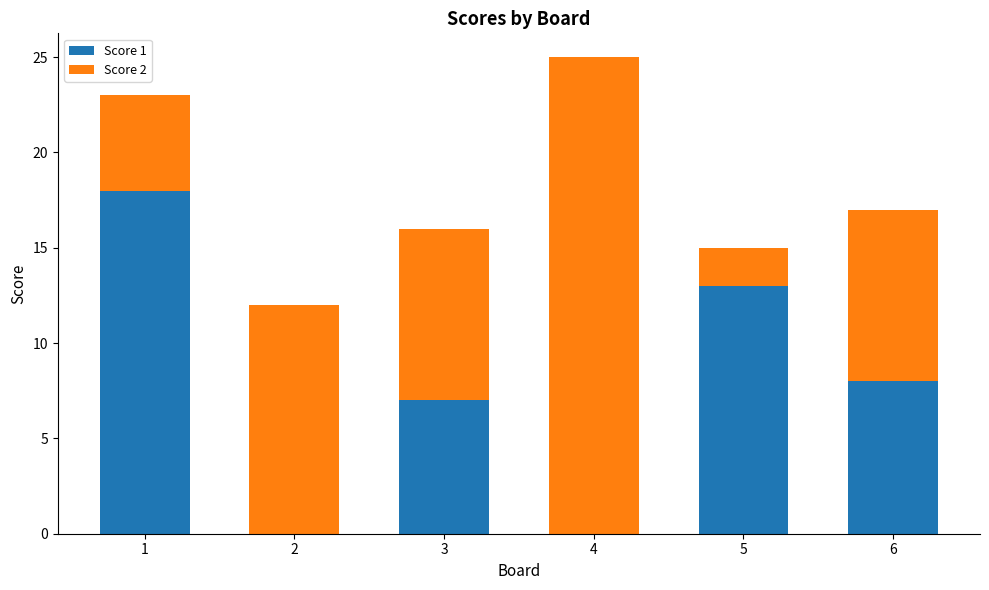

What is the total value across all series at 4?

25